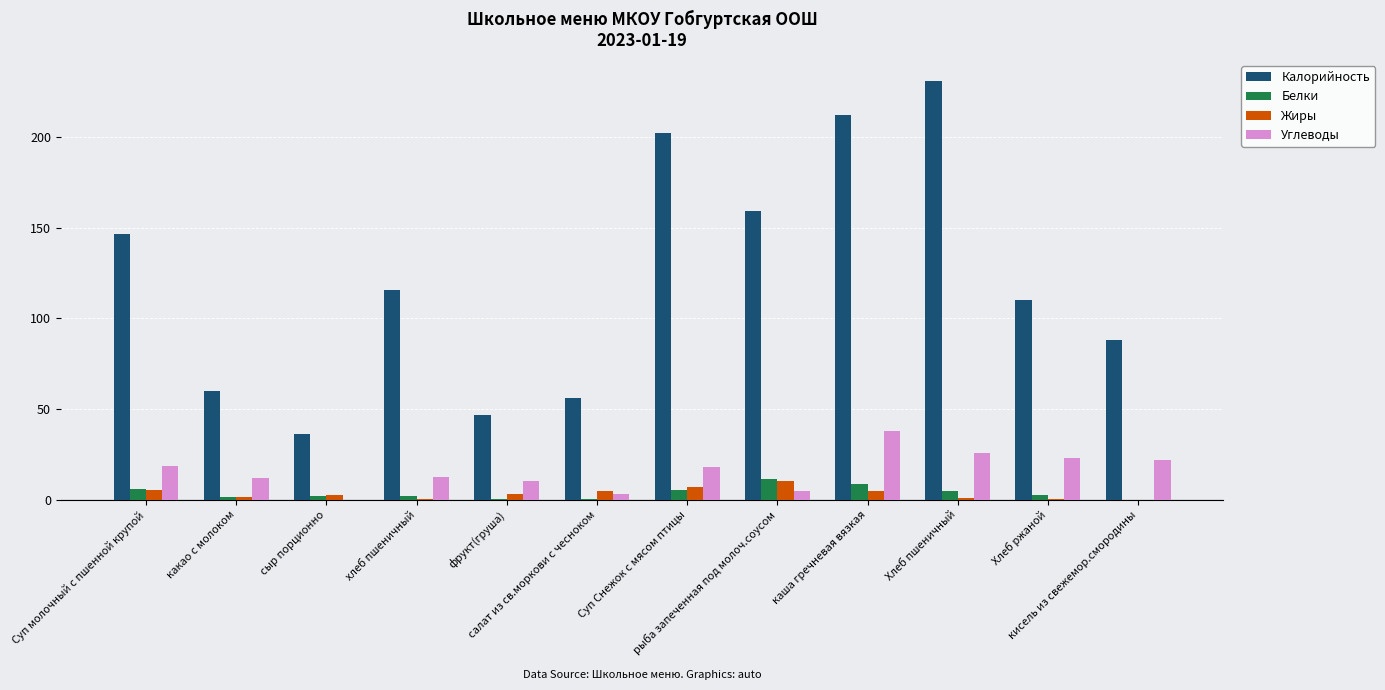

Is it true that Углеводы equals 12.8 at хлеб пшеничный?

True